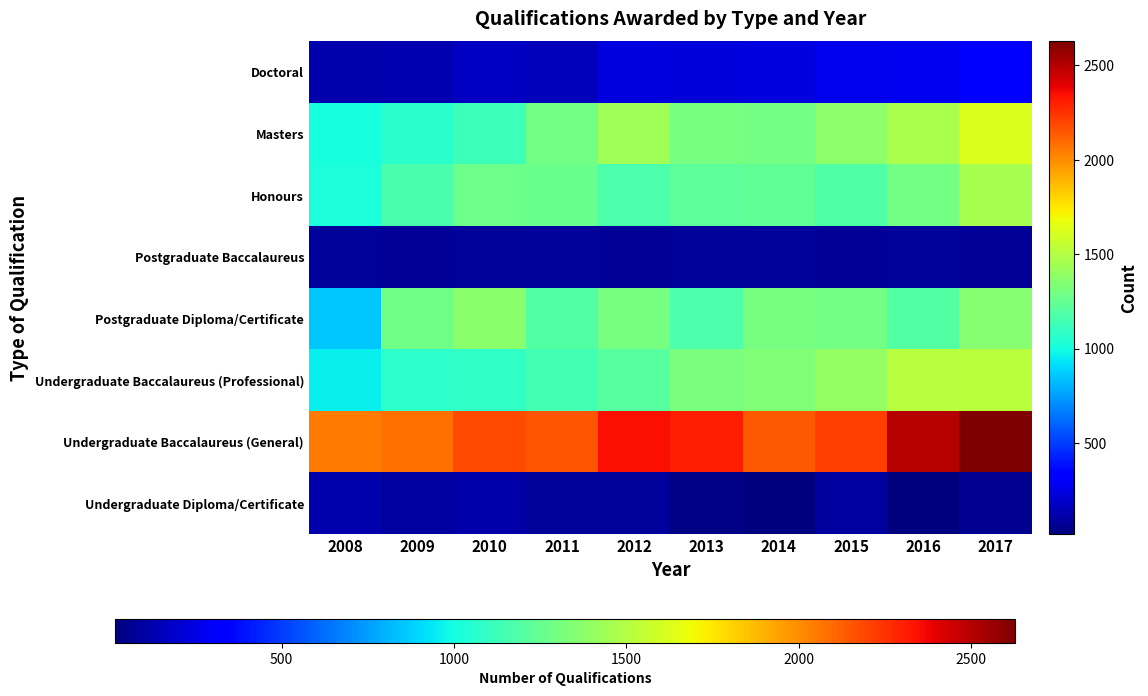

What is the smallest value displayed?

17